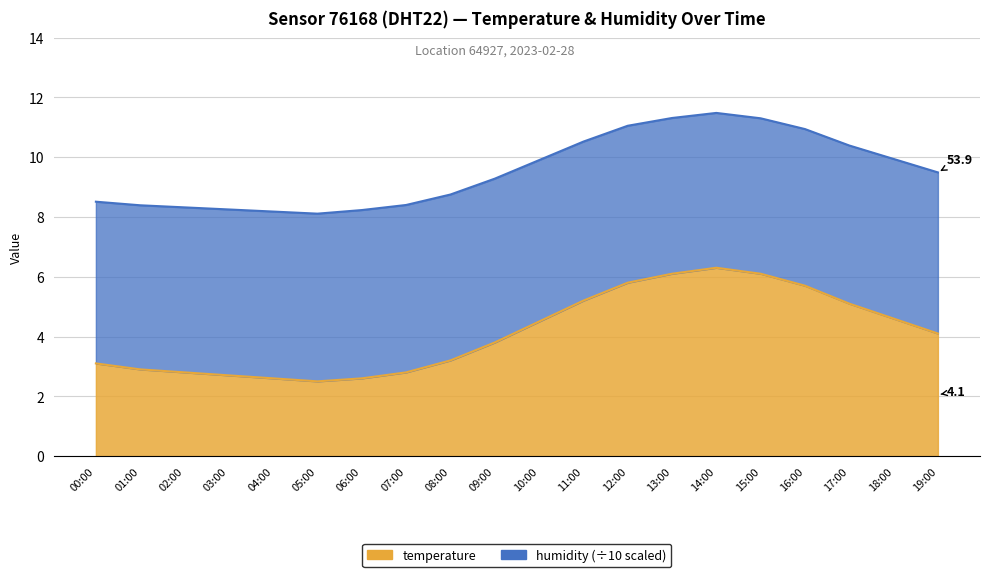

Which category has the lowest value across all series?

05:00